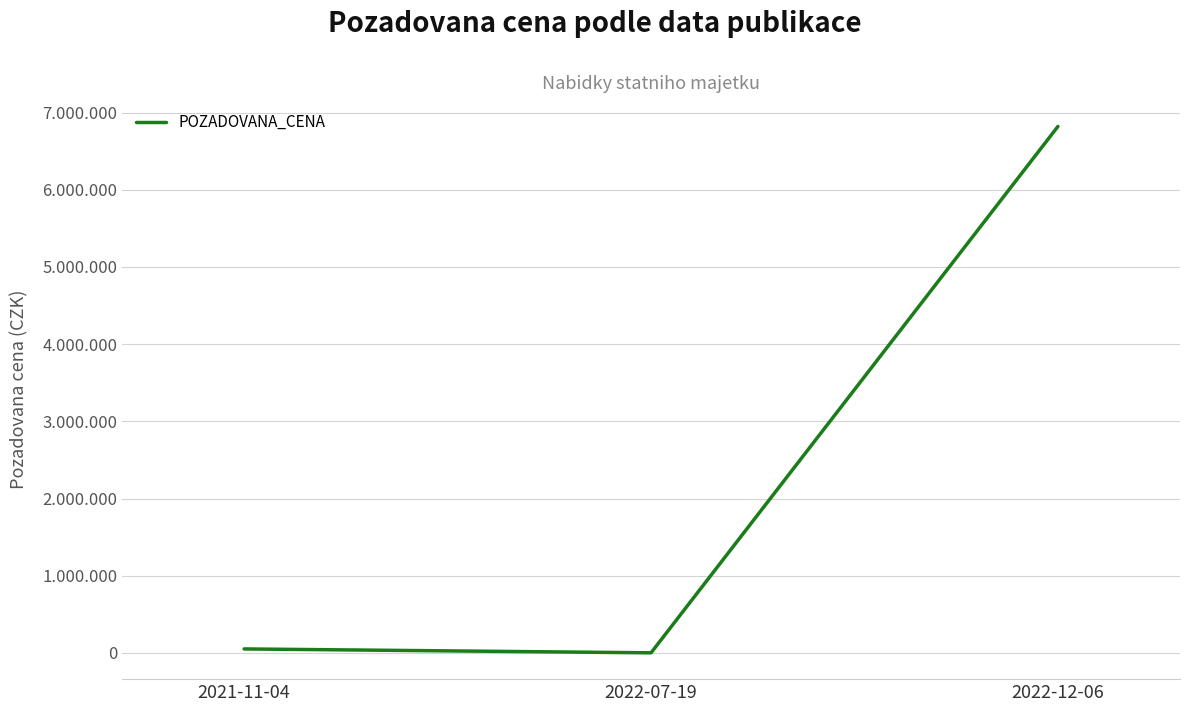

Reading left to right, extract all data points from this chart.

2021-11-04=51840	2022-07-19=1450	2022-12-06=6821000